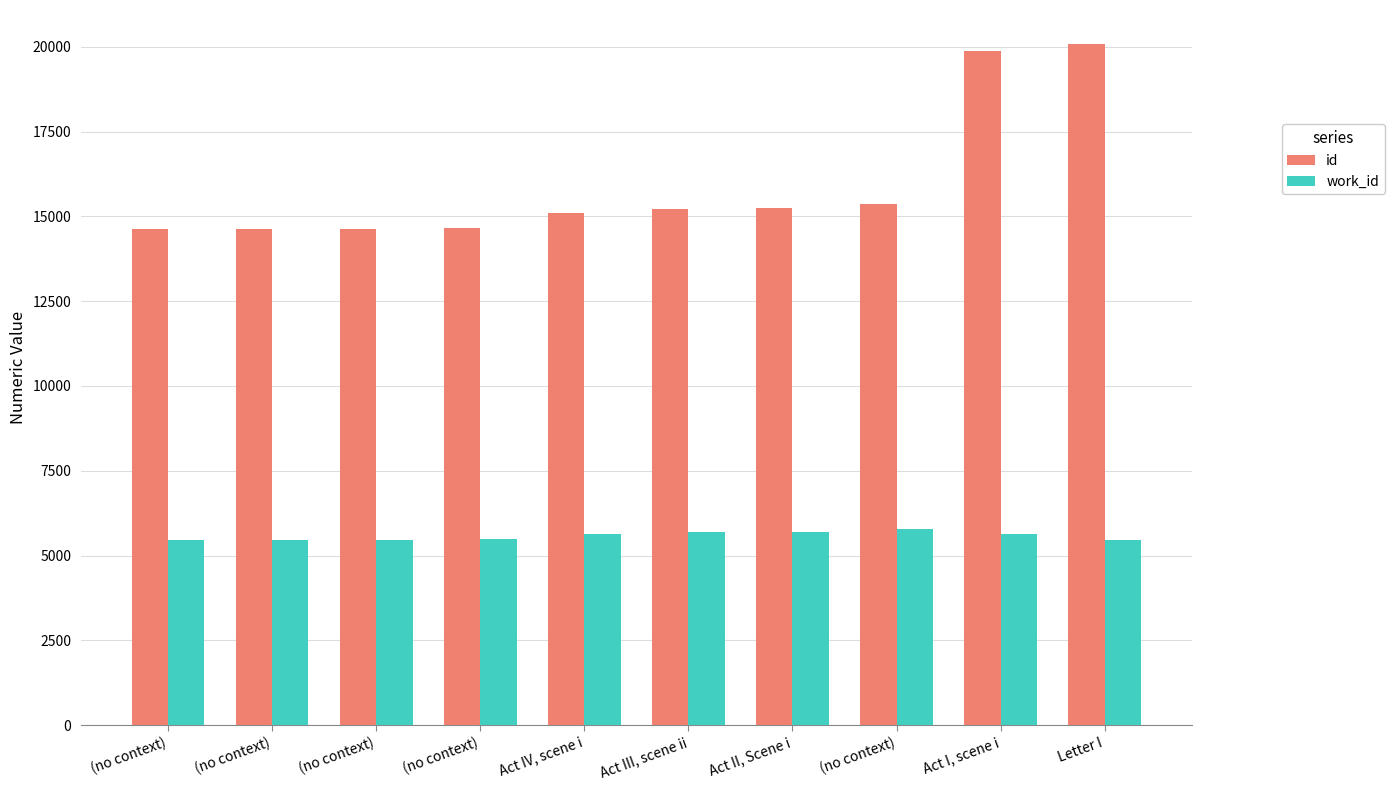

What is the sum of all id values?

159411